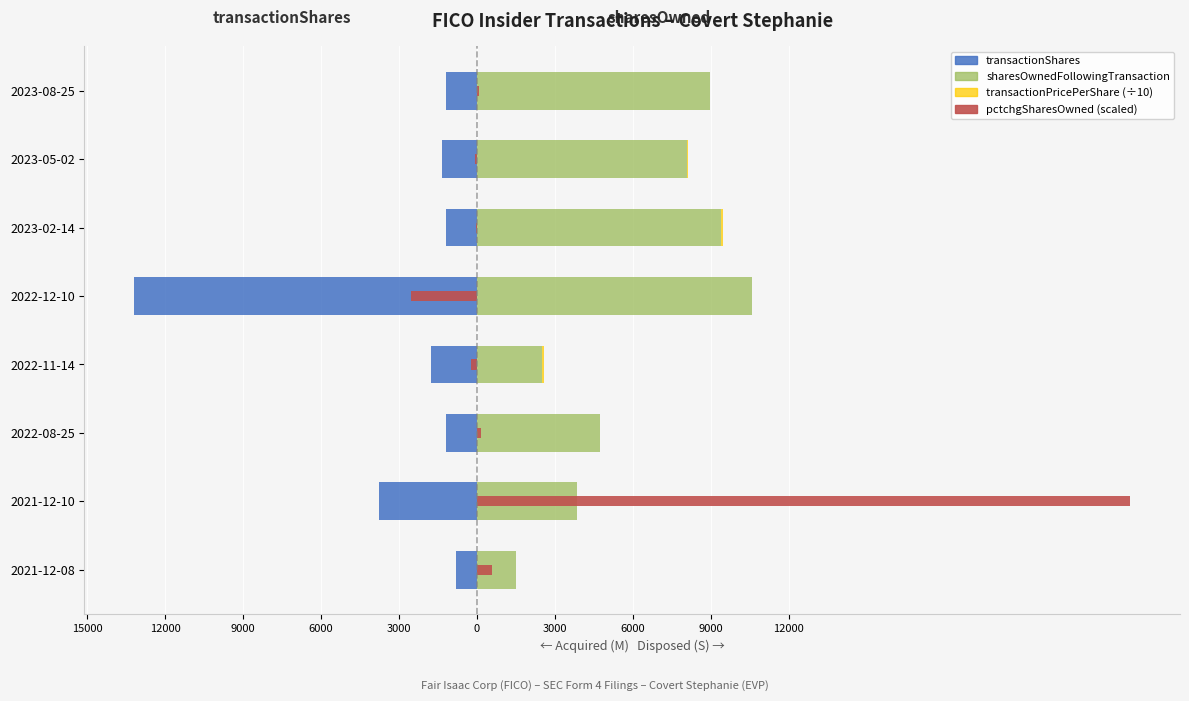

What is the average value of the pctchgSharesOwned (scaled) series?

2890.0